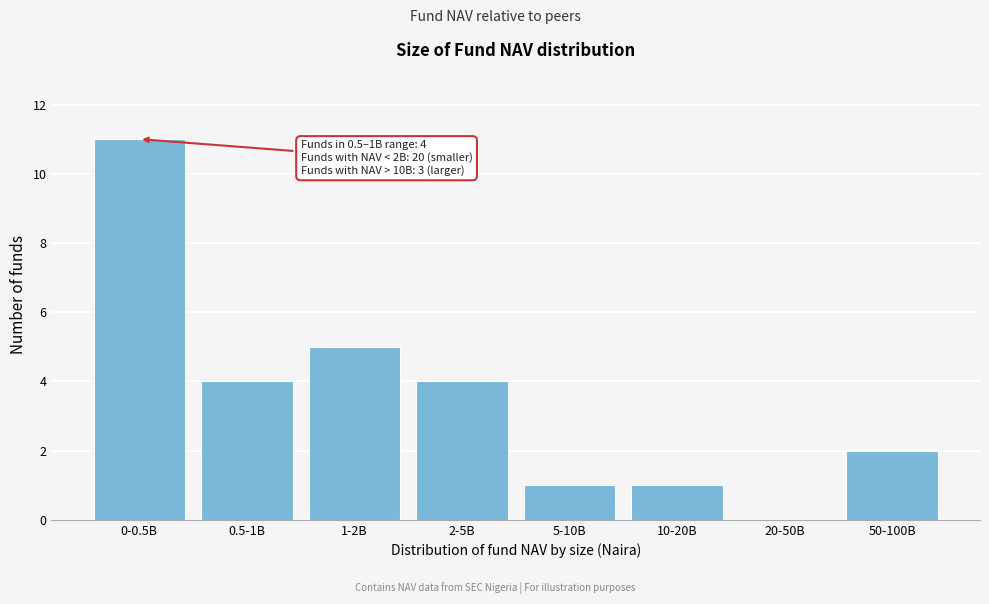

Reading left to right, extract all data points from this chart.

0-0.5B=11	0.5-1B=4	1-2B=5	2-5B=4	5-10B=1	10-20B=1	20-50B=0	50-100B=2